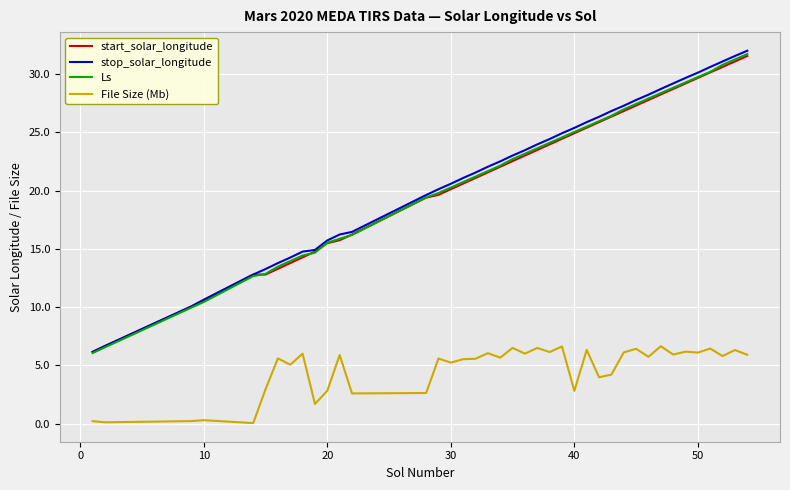

What is the maximum value shown in the chart?

32.0